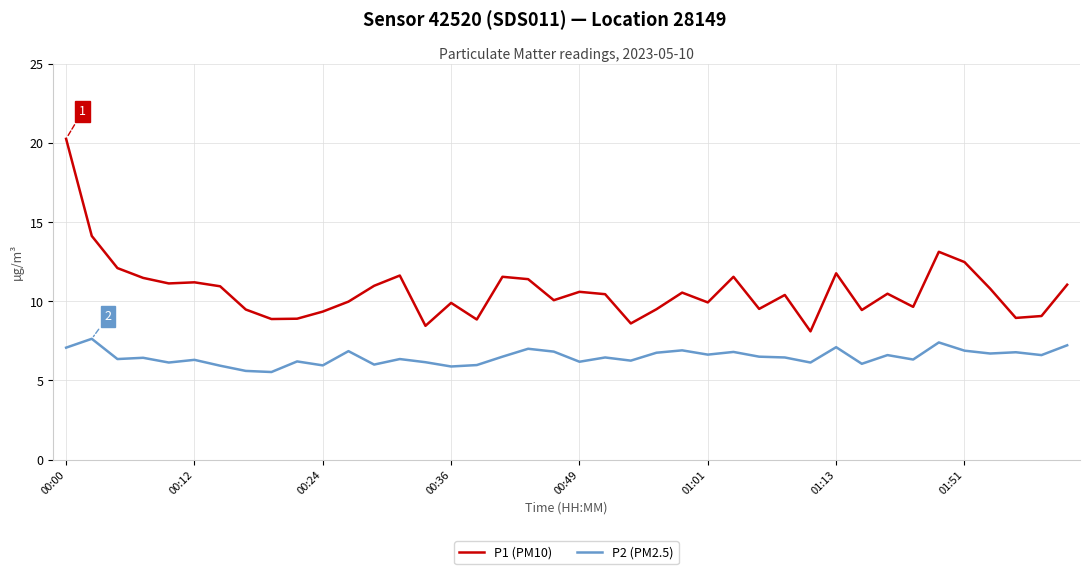

What is the difference between the maximum and second lowest values in the P1 (PM10) series?

11.8